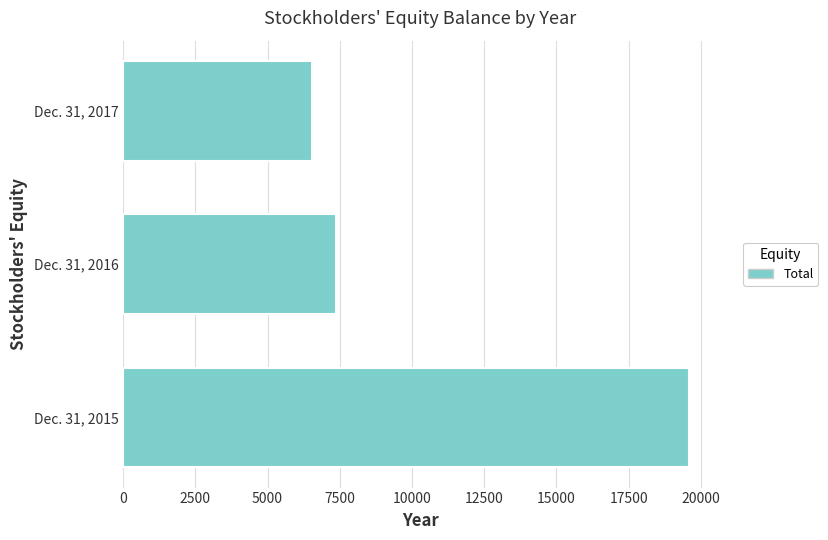

Rank the categories by value from lowest to highest.

Dec. 31, 2017, Dec. 31, 2016, Dec. 31, 2015